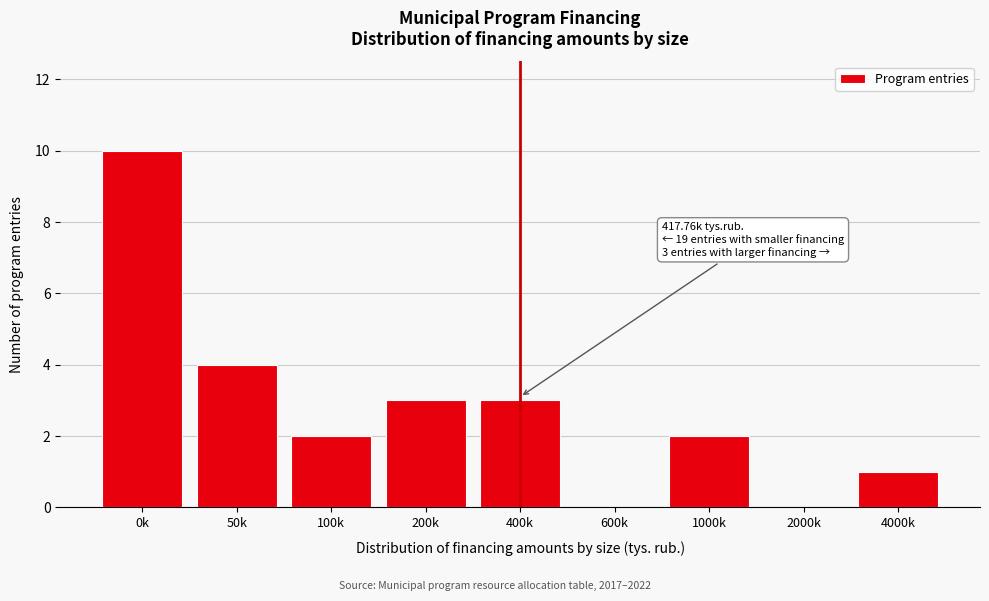

Reading right to left, list all the values displayed in this chart.

4000k=1	2000k=0	1000k=2	600k=0	400k=3	200k=3	100k=2	50k=4	0k=10